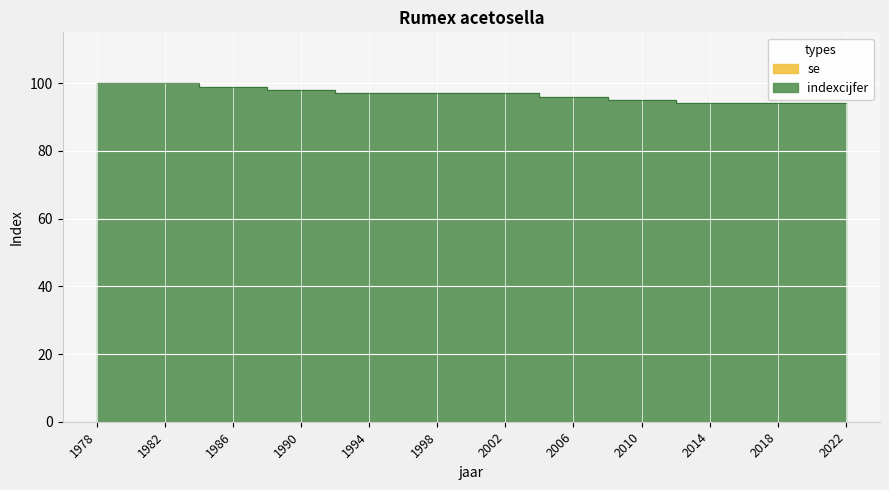

True or false: the data shows 94 at 2022.

True